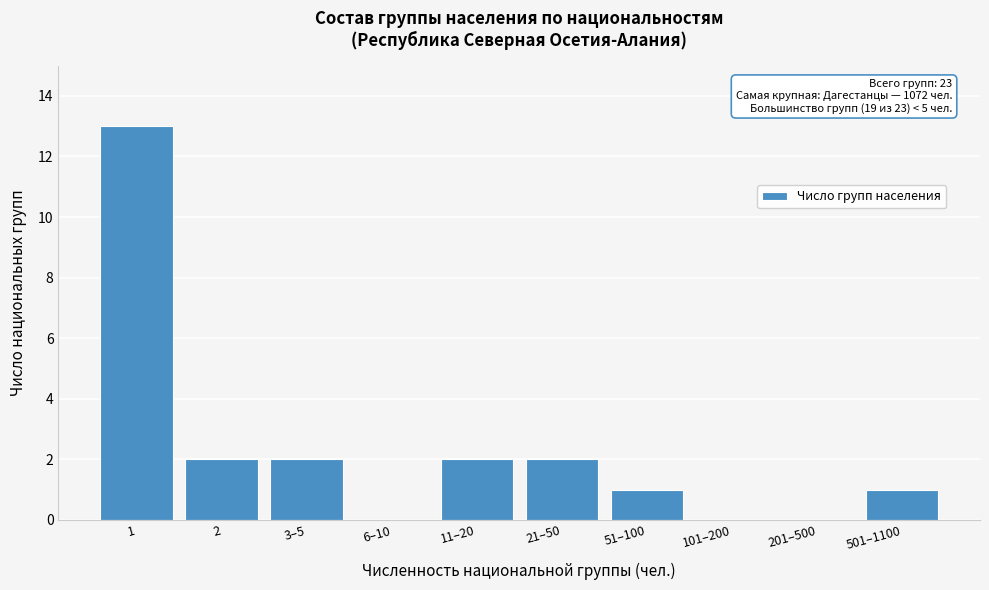

Reading left to right, list all the values displayed in this chart.

1=13	2=2	3–5=2	6–10=0	11–20=2	21–50=2	51–100=1	101–200=0	201–500=0	501–1100=1